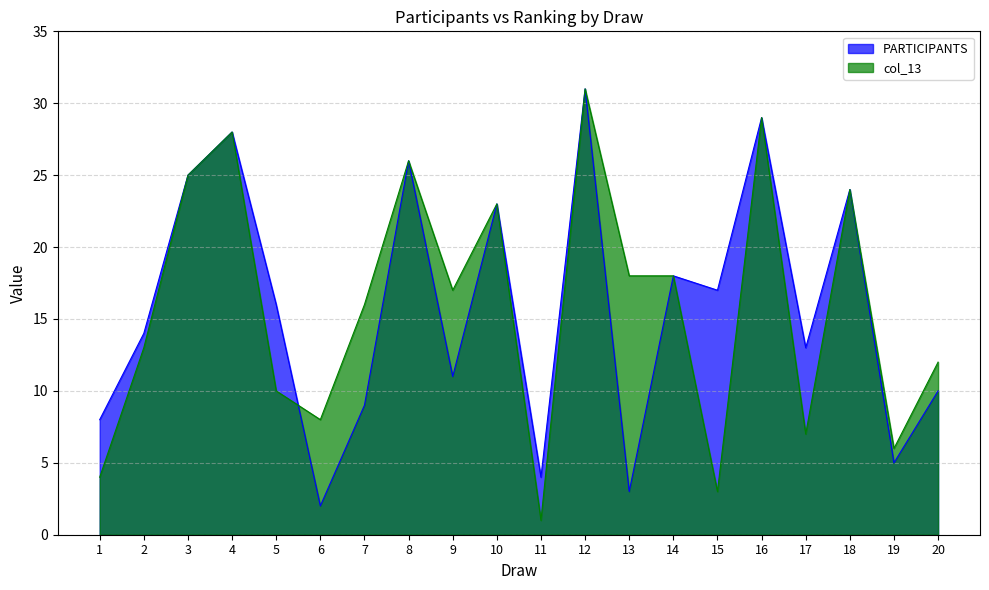

What is the total value across all series at 3?

50